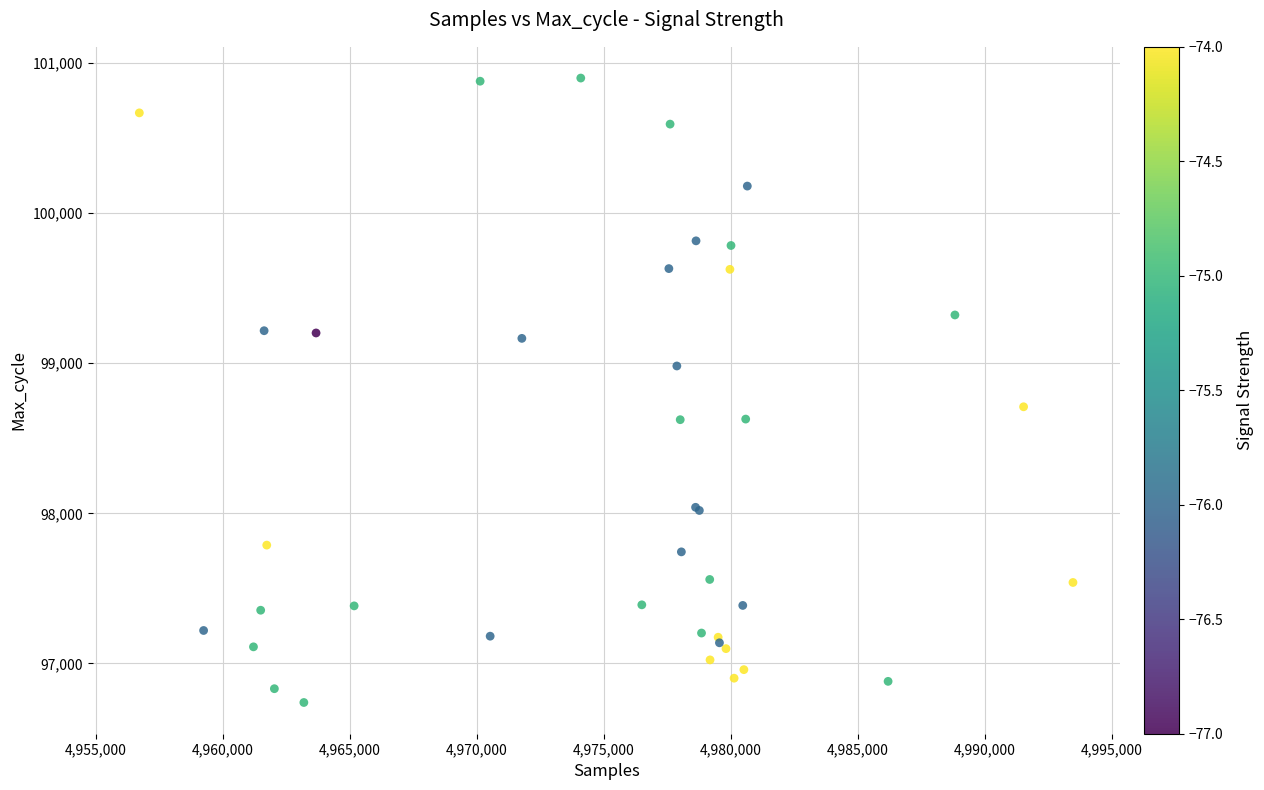

What Y value in the scatter plot is closest to 98820?

98710